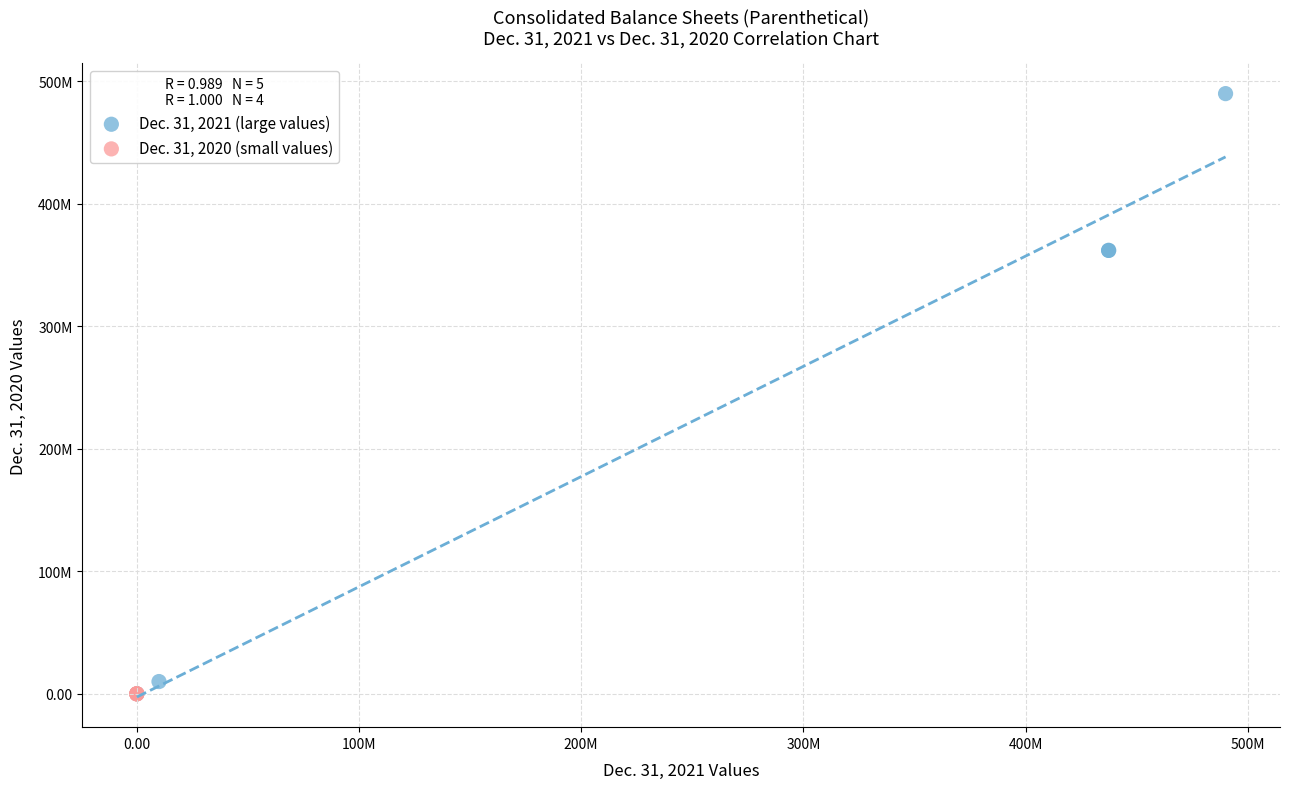

Which series has the widest spread of Y values?

Dec. 31, 2021 (large values)